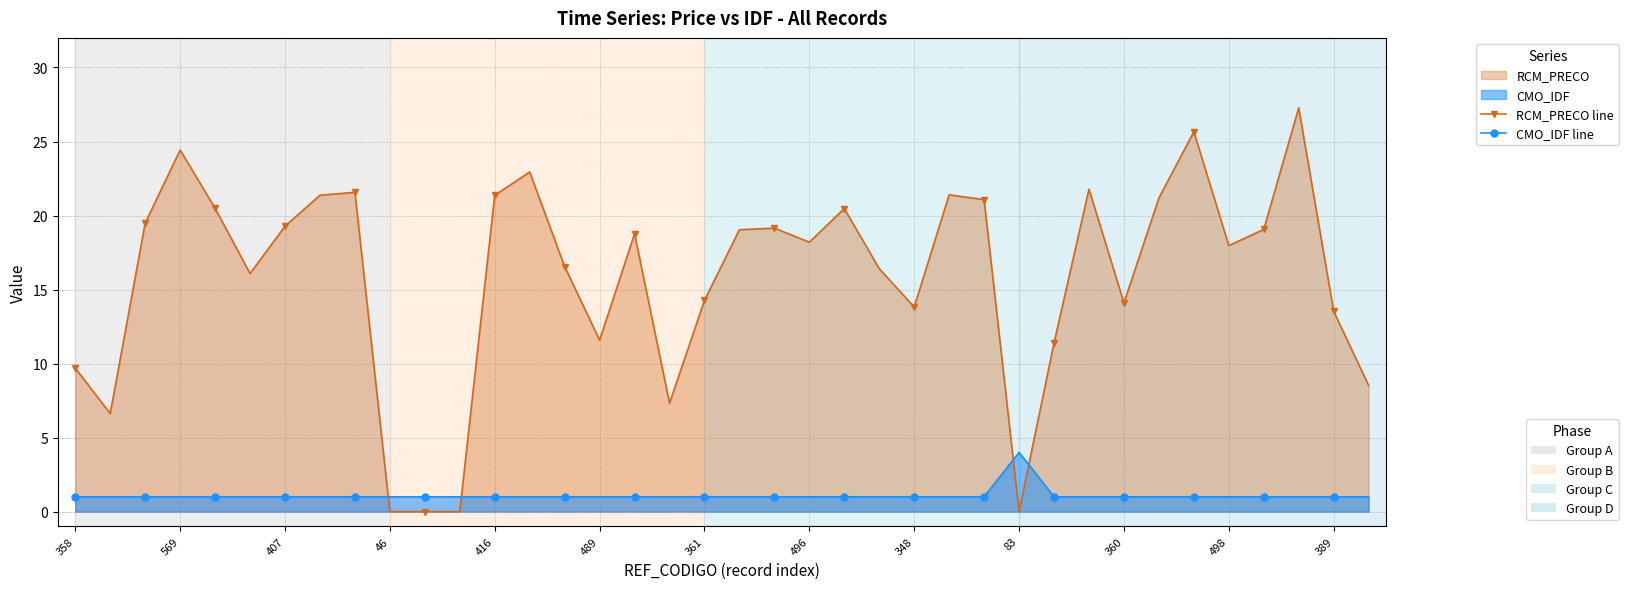

Which series has the largest total across all categories?

RCM_PRECO line